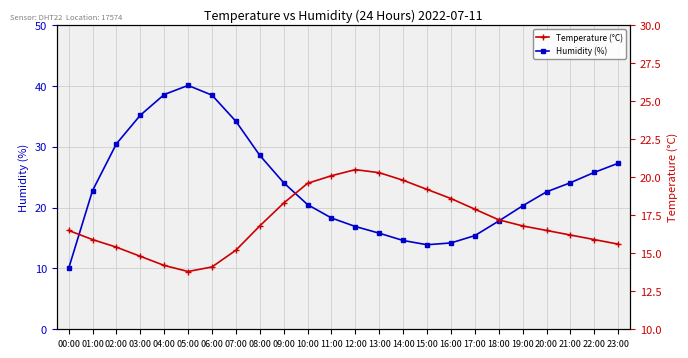

Where is Humidity (%) nearest to the value 25?

22:00